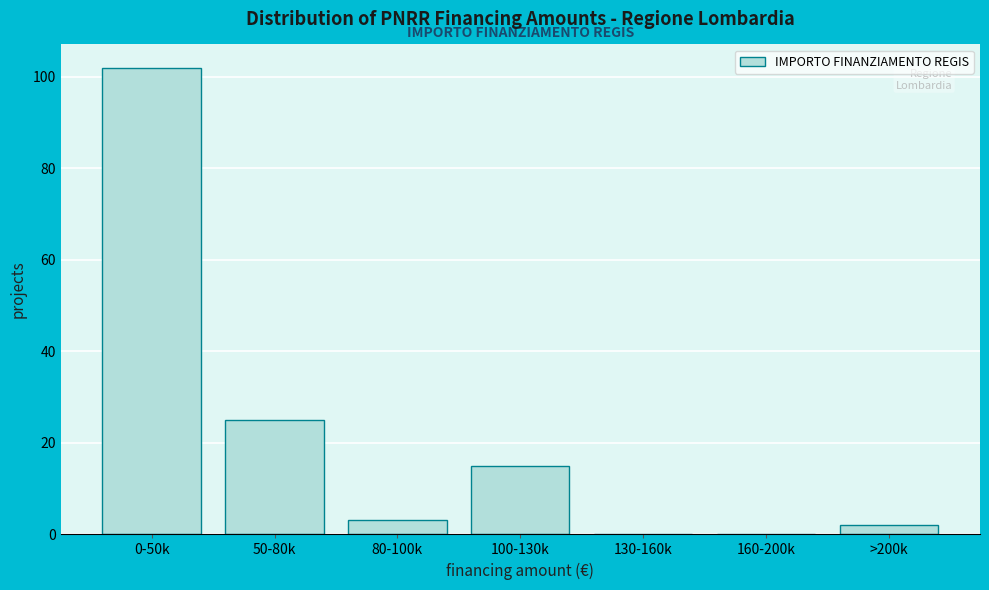

Reading right to left, what are all the values shown in this chart?

>200k=2	160-200k=0	130-160k=0	100-130k=15	80-100k=3	50-80k=25	0-50k=102